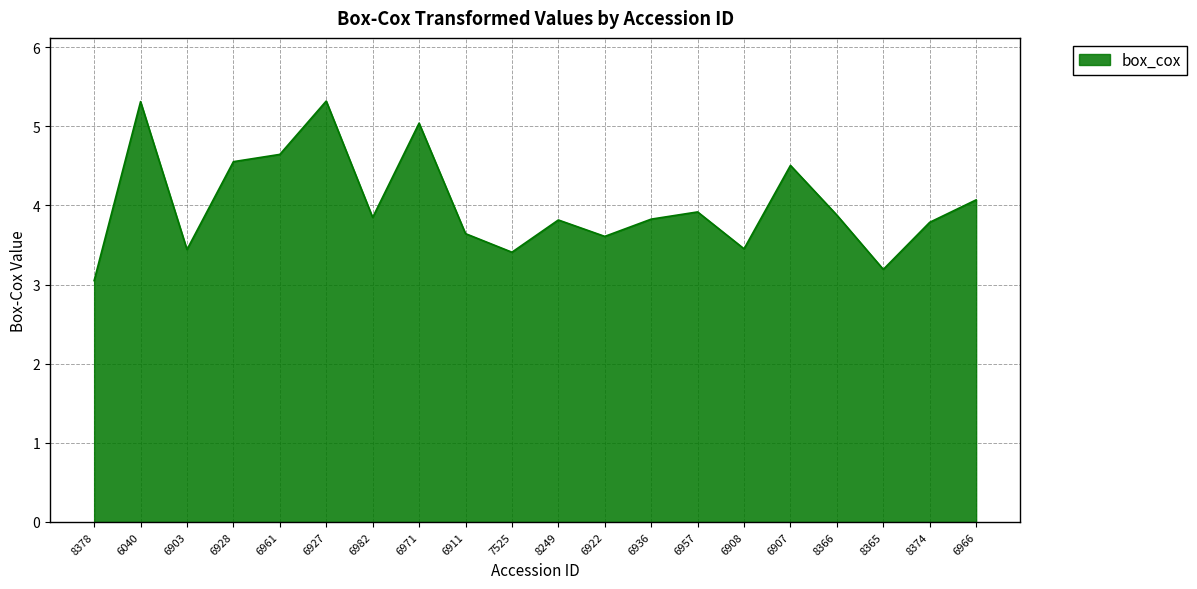

Which label corresponds to the smallest value in the chart?

8378